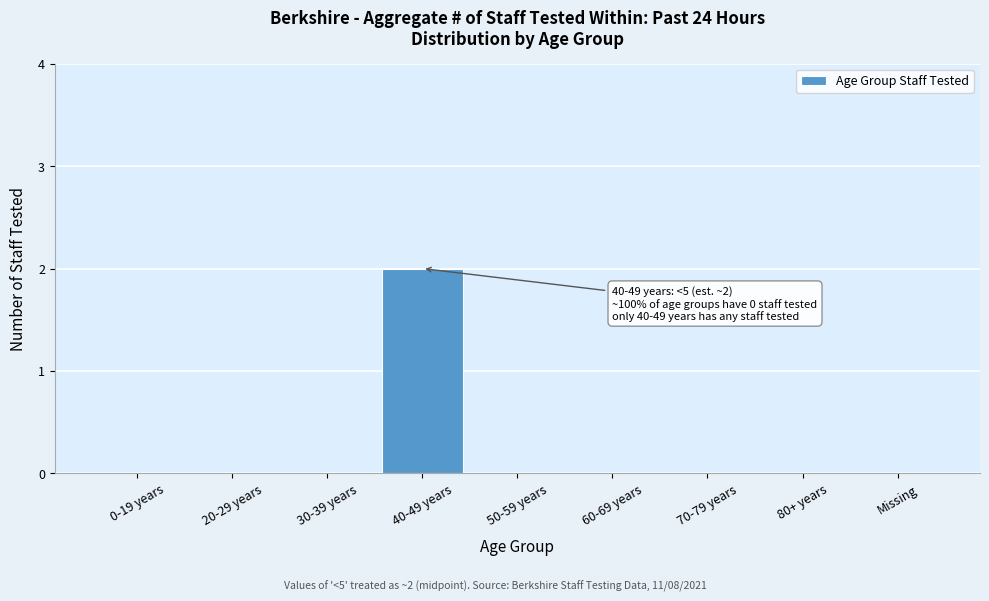

Reading left to right, what are all the values shown in this chart?

0-19 years=0	20-29 years=0	30-39 years=0	40-49 years=2	50-59 years=0	60-69 years=0	70-79 years=0	80+ years=0	Missing=0